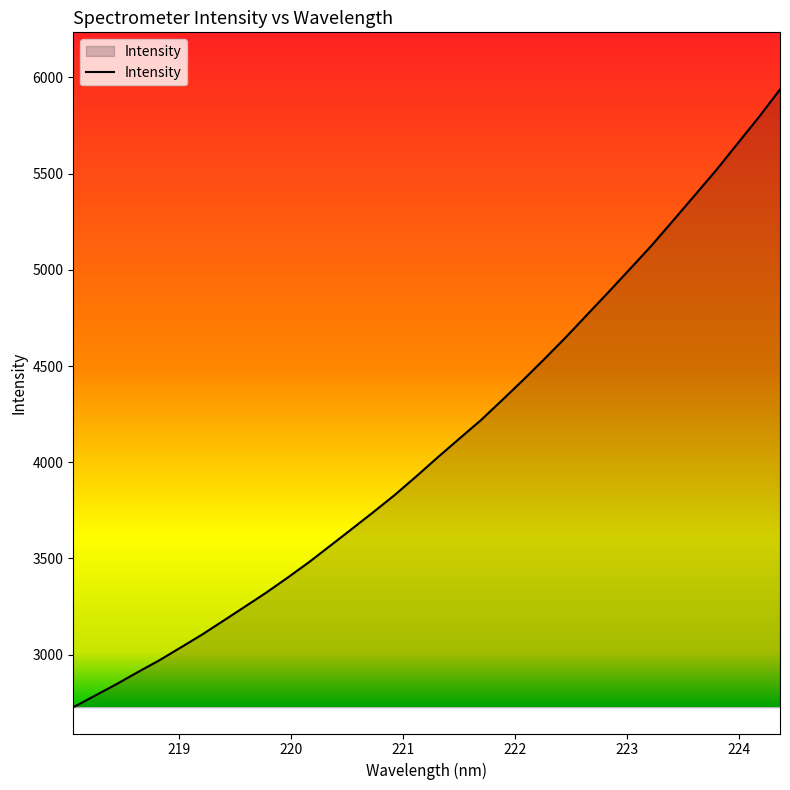

What is the greatest value displayed?

5937.8